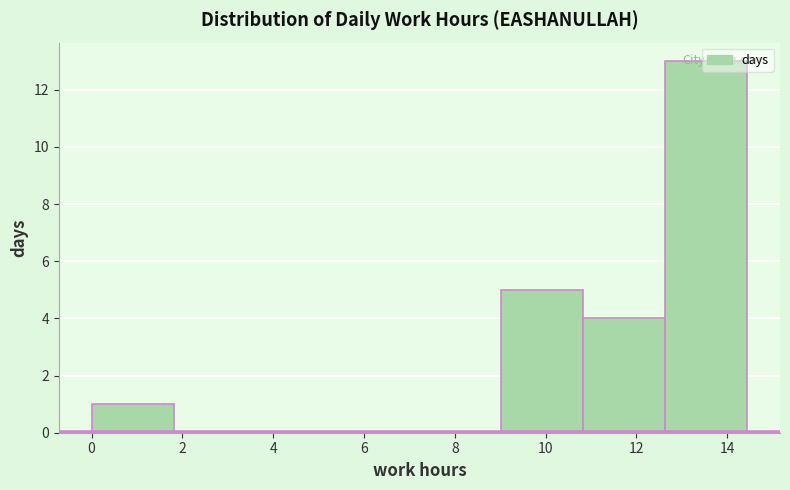

Reading left to right, transcribe this chart: for each bar, give the range it covers on the x-axis and its height. Neither the bar edges nor the heights are printed on the chart, so give them approximately, as read against the axes.

0.0 to 1.8: 1
1.8 to 3.6: 0
3.6 to 5.4: 0
5.4 to 7.2: 0
7.2 to 9.0: 0
9.0 to 10.8: 5
10.8 to 12.6: 4
12.6 to 14.4: 13